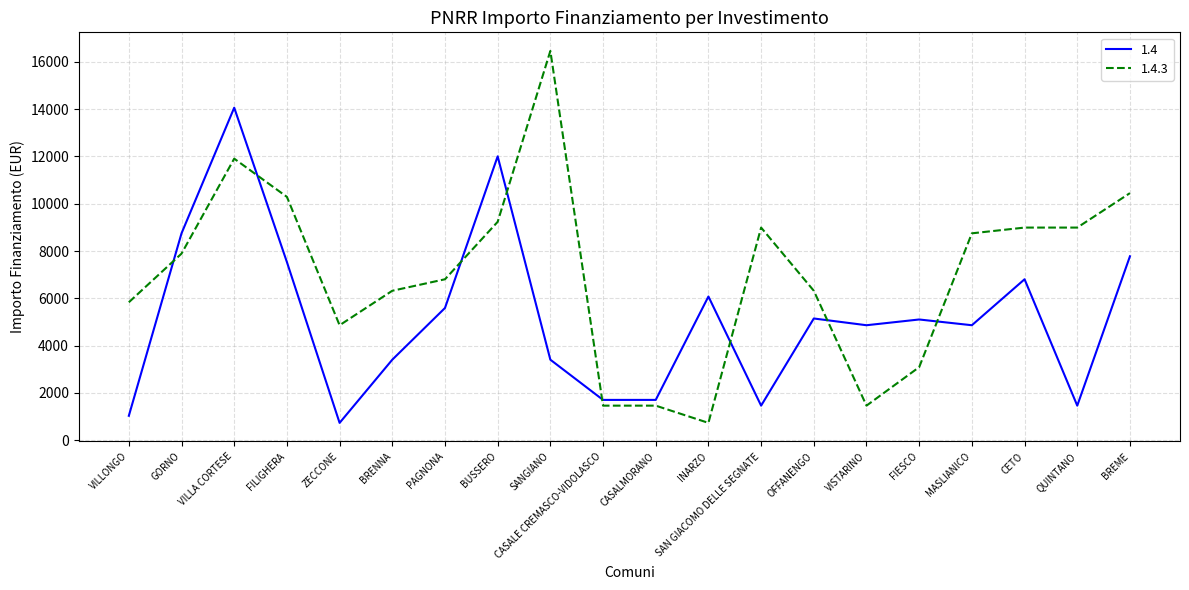

Count the number of categories in the chart.

20